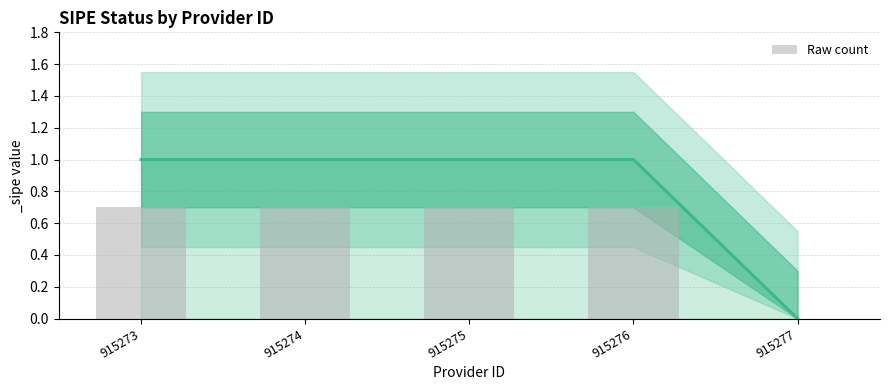

Read the value at 915275.

0.7